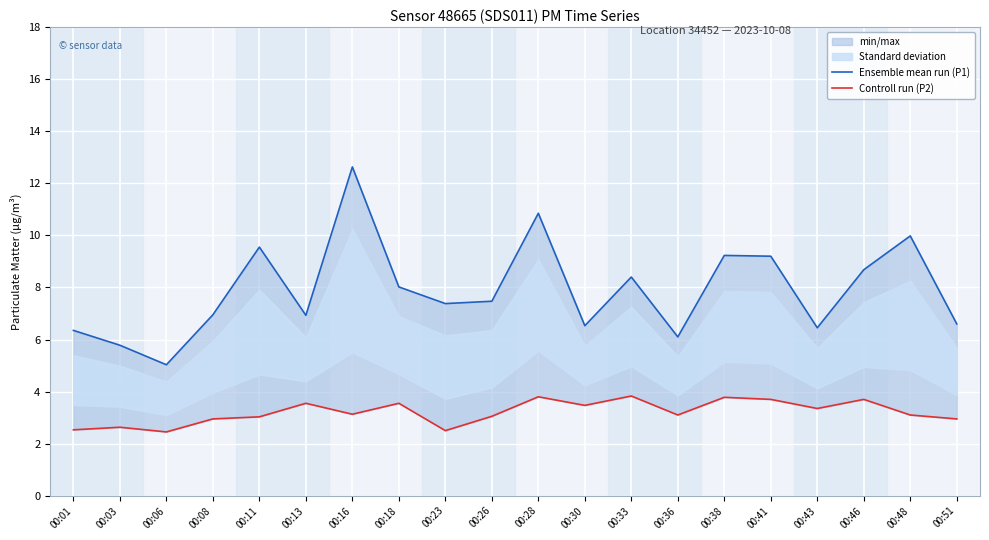

At which label does Ensemble mean run (P1) reach its minimum?

00:06